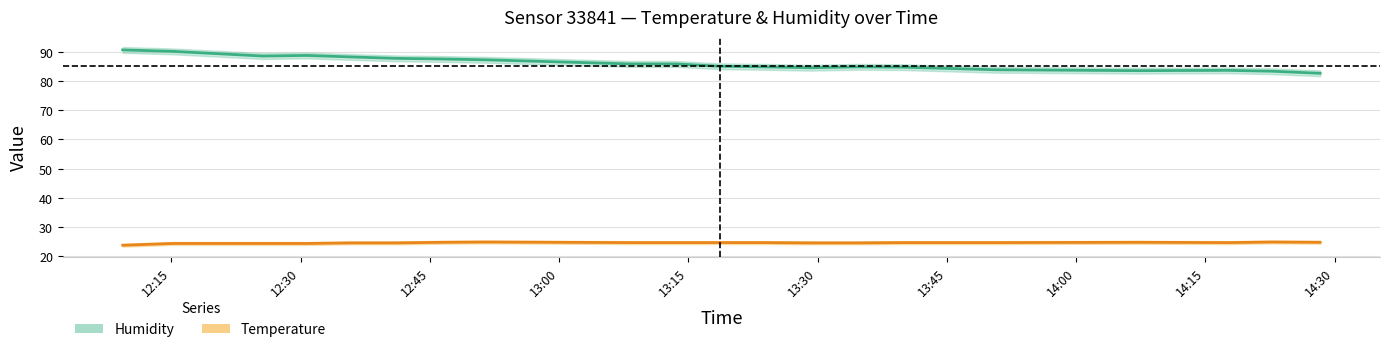

What is the sum of the temperature values at 12:15 and 13:15?

48.4